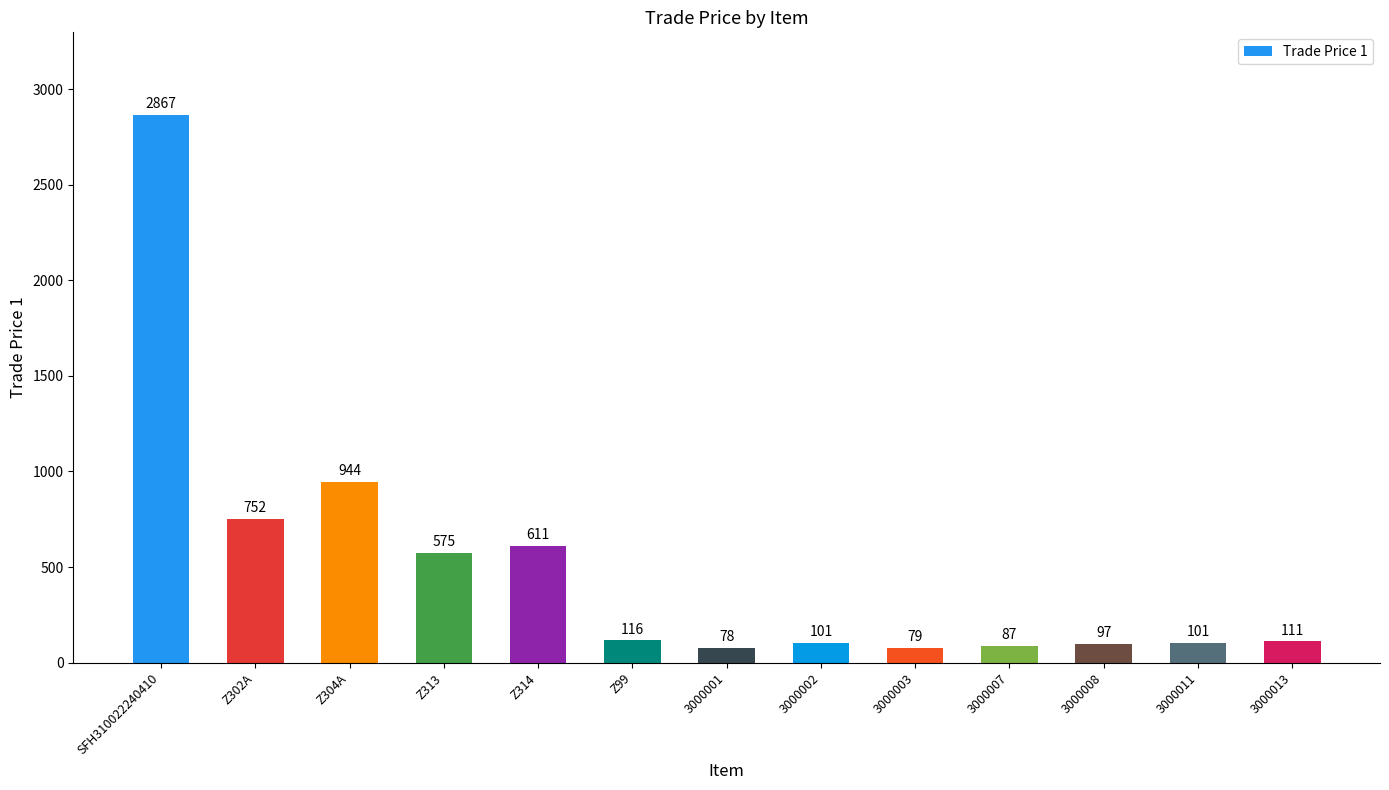

Reading right to left, transcribe all the data shown in this chart.

111	101	97	87	79	101	78	116	611	575	944	752	2867